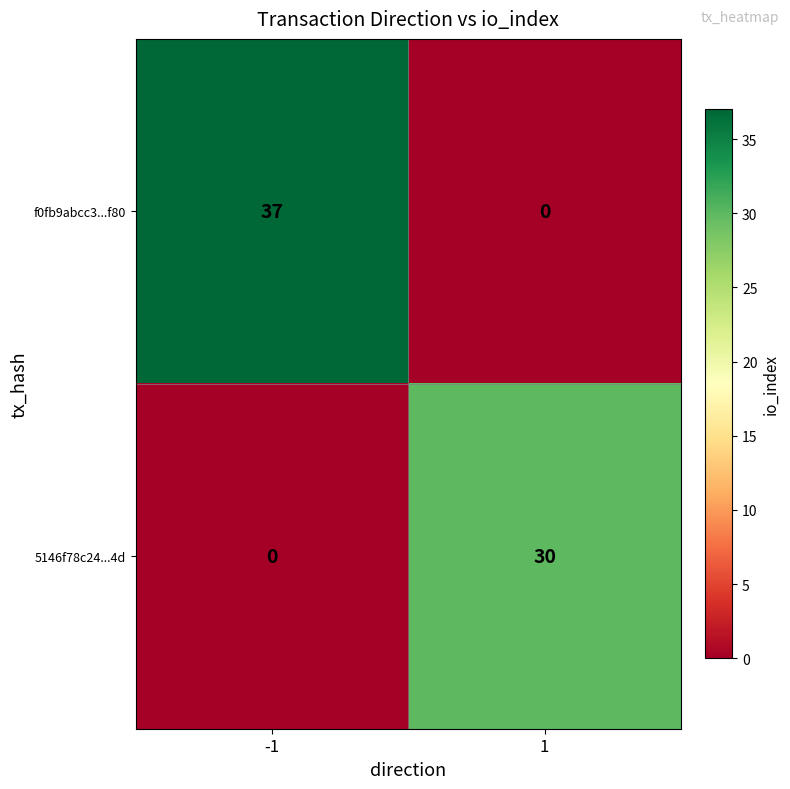

What is the total value across all series at -1?

37